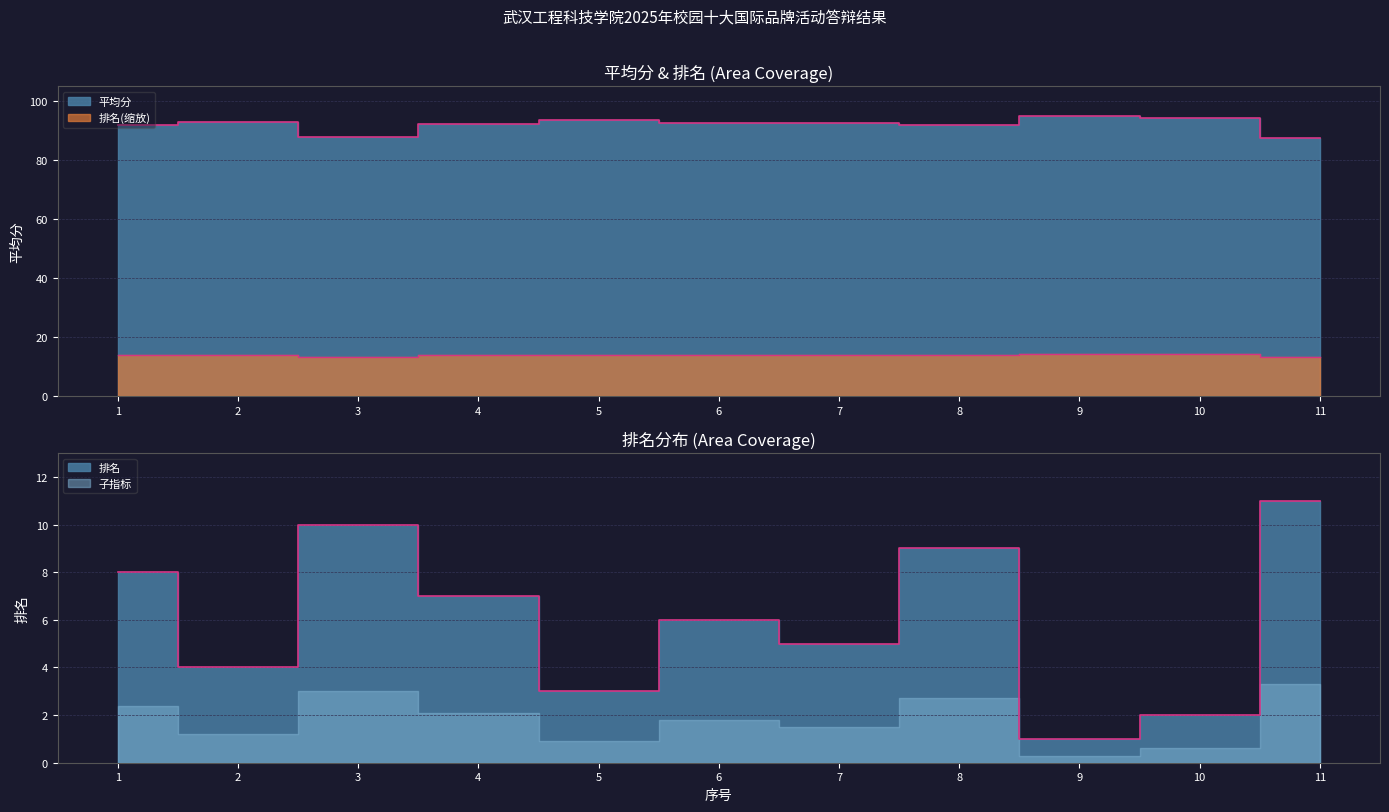

List the labels in order of 平均分 value, largest first.

9, 10, 5, 2, 7, 6, 4, 1, 8, 3, 11